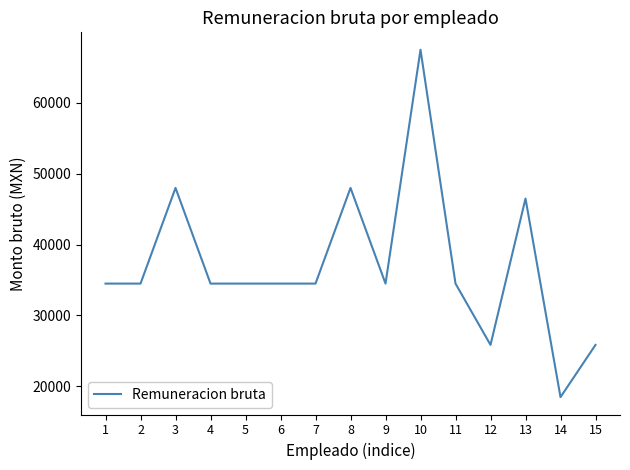

What is the sum of all values?

556179.4